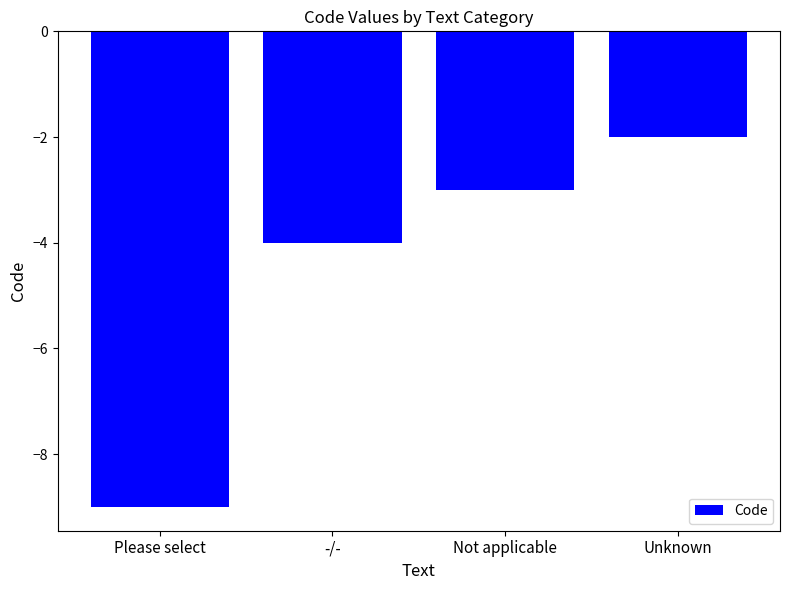

Rank the categories by value from lowest to highest.

Please select, -/-, Not applicable, Unknown